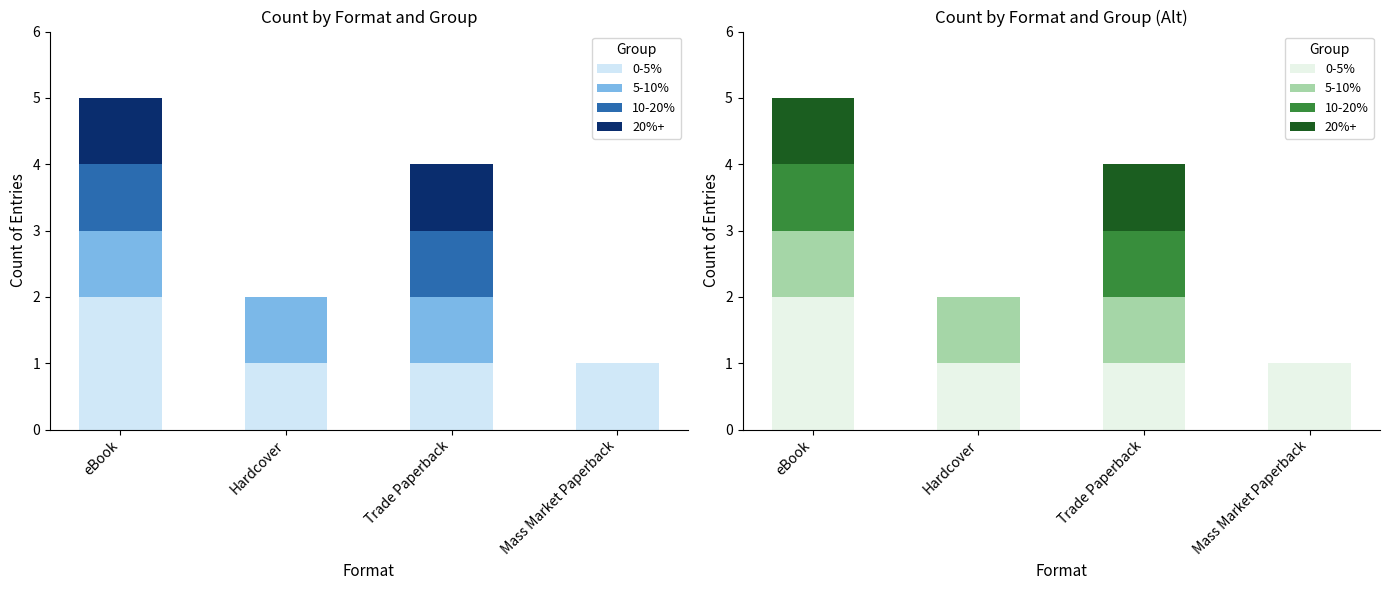

What position from the right is Mass Market Paperback?

1